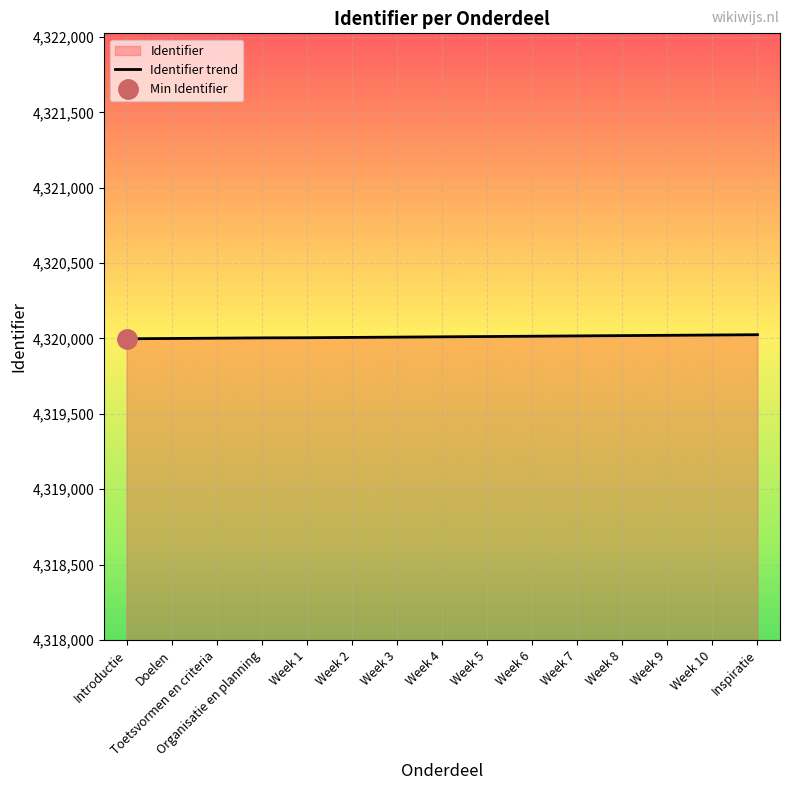

Reading left to right, what are all the values shown in this chart?

4319998	4320000	4320002	4320004	4320005	4320007	4320009	4320011	4320013	4320015	4320017	4320019	4320021	4320023	4320025